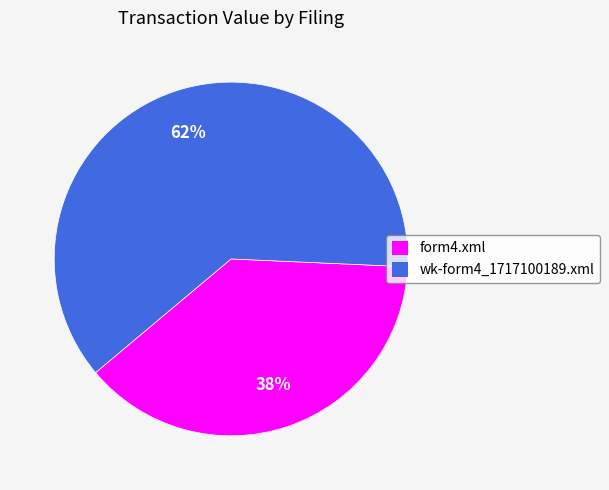

To the nearest percent, what is the combined percentage of form4.xml and wk-form4_1717100189.xml?

100%